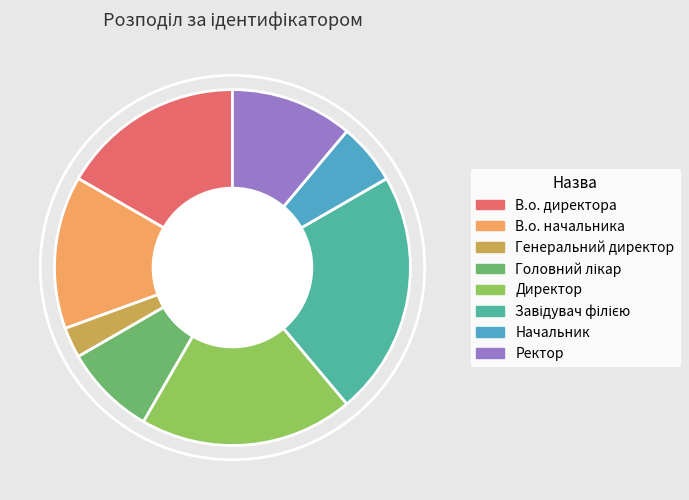

Is there any slice that represents more than half of the pie?

No